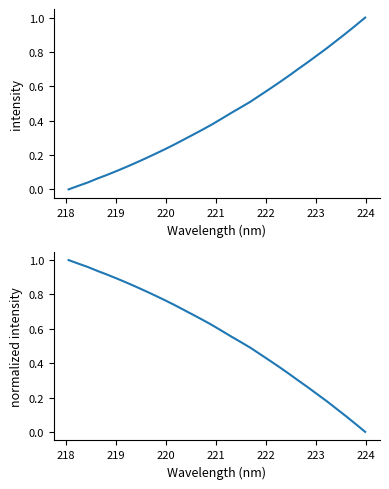

How many values in intensity are above zero?

31